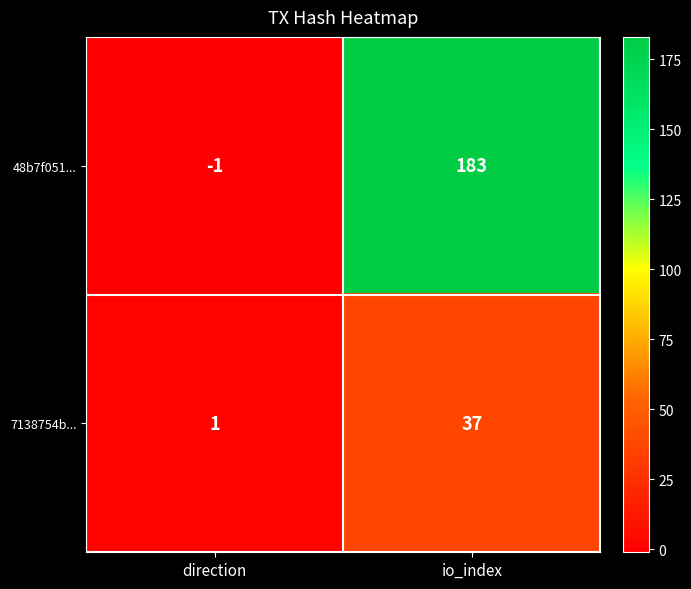

What is the maximum value shown in the chart?

183